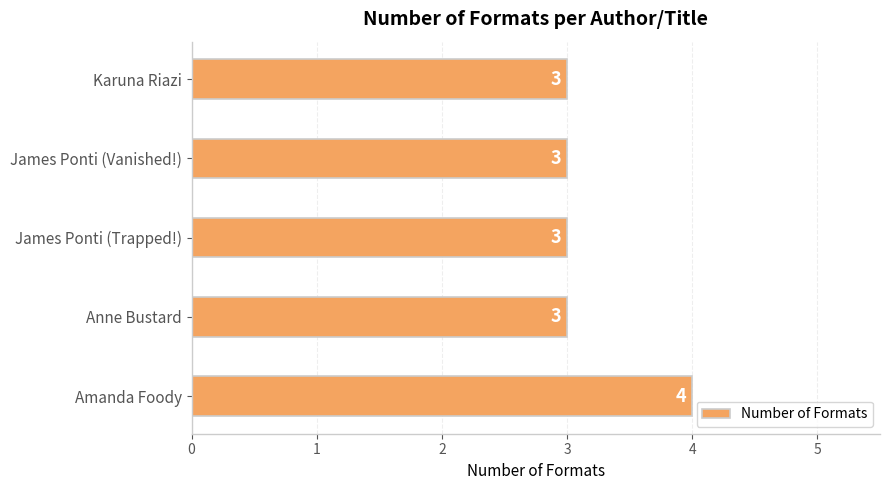

True or false: the data shows 4 at Amanda Foody.

True